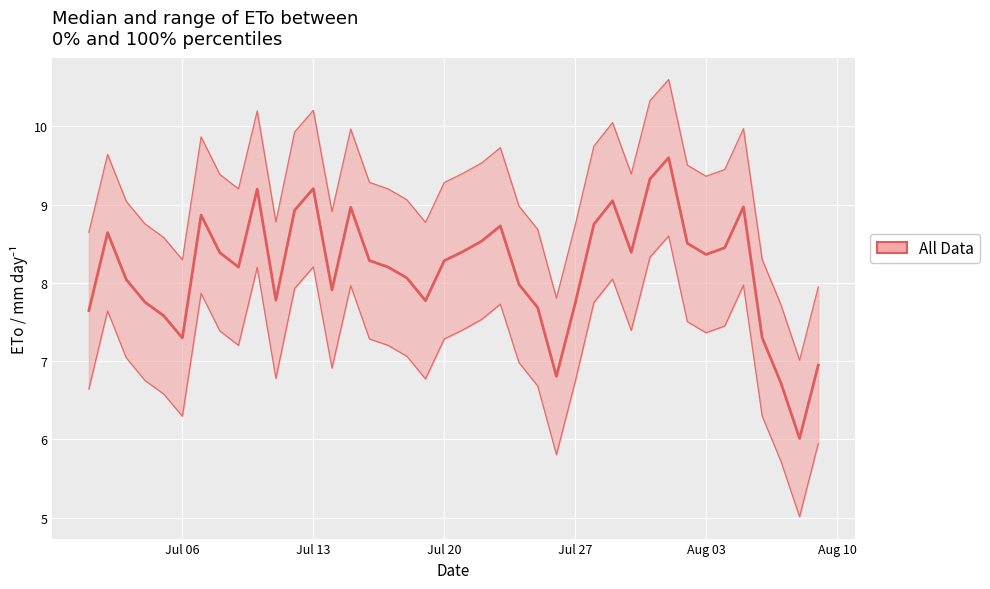

What is the difference between the maximum and second lowest values in the ETo_median series?

2.9